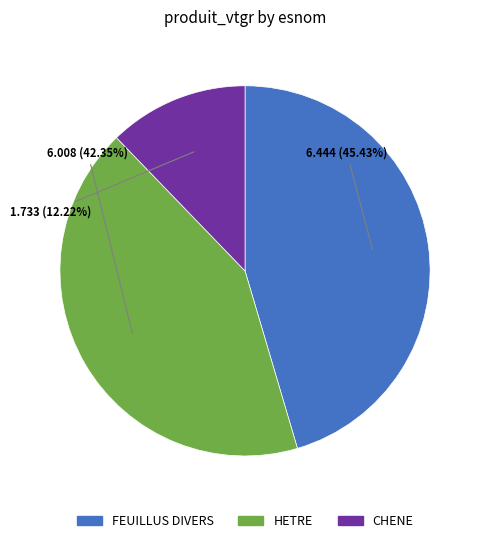

Approximately how many times larger is the value at FEUILLUS DIVERS compared to CHENE?

3.7